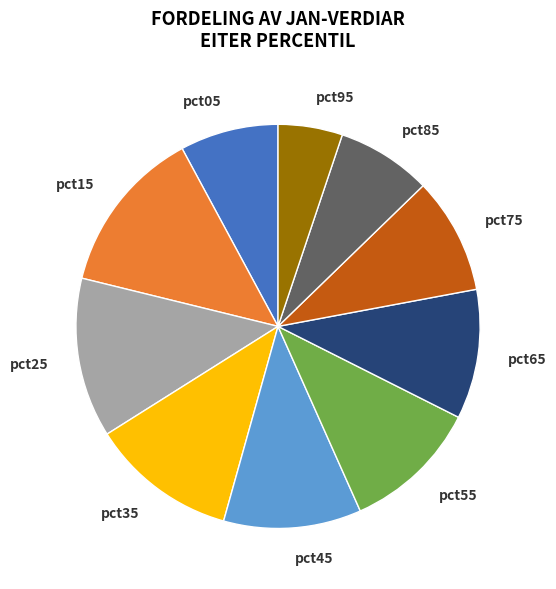

Which slice is the smallest?

pct95